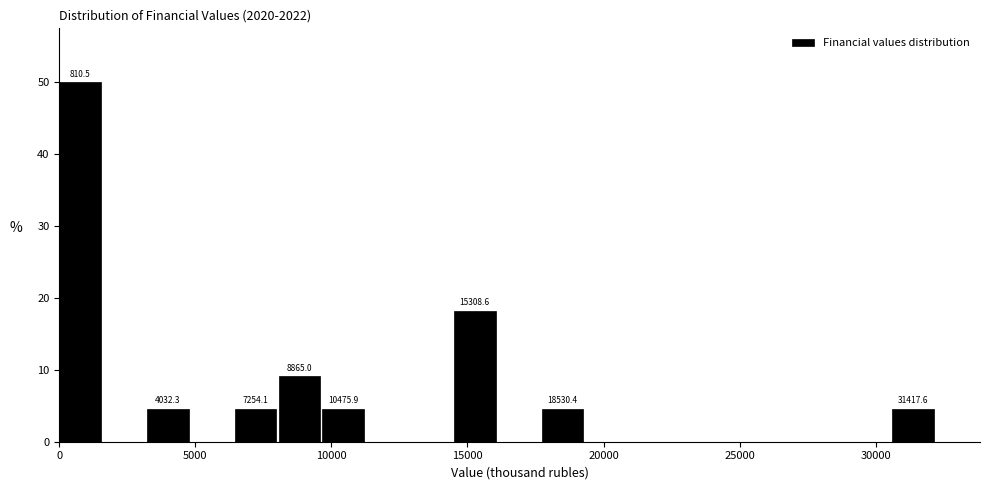

Read against the x-axis, roughly where is the centre of the tallest bar?

1000